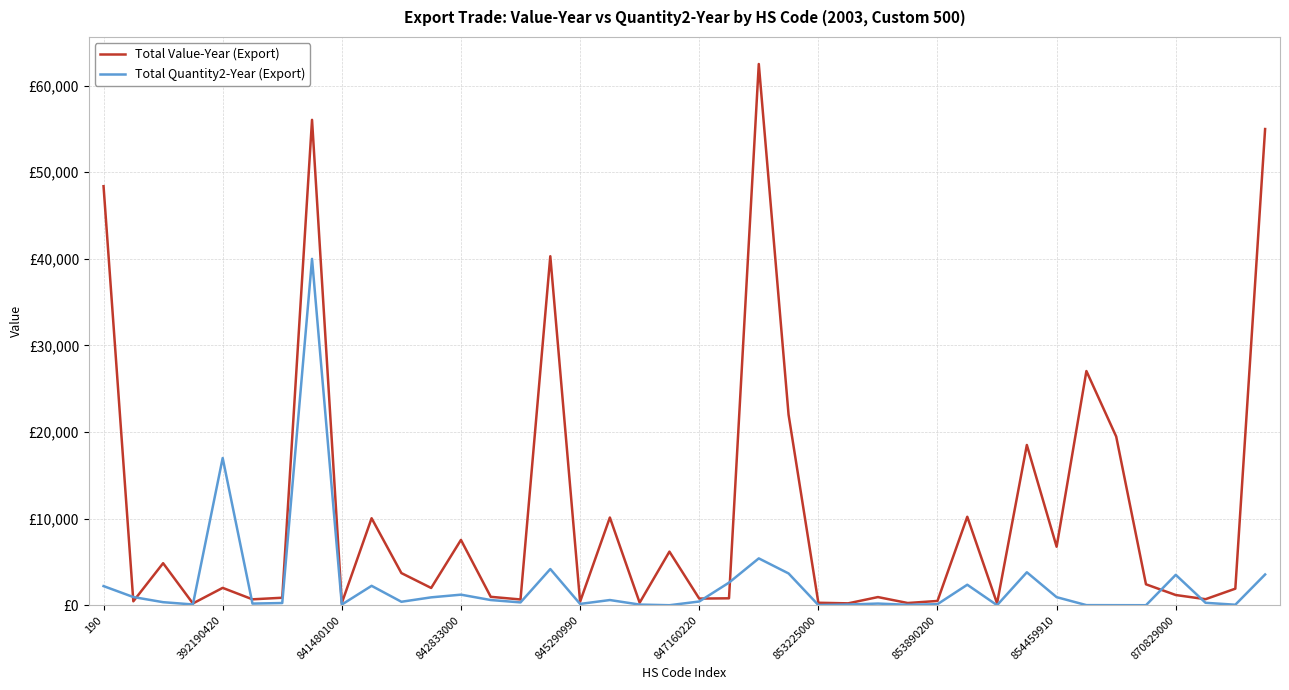

What are all the series names shown in the legend?

Total Value-Year (Export), Total Quantity2-Year (Export)